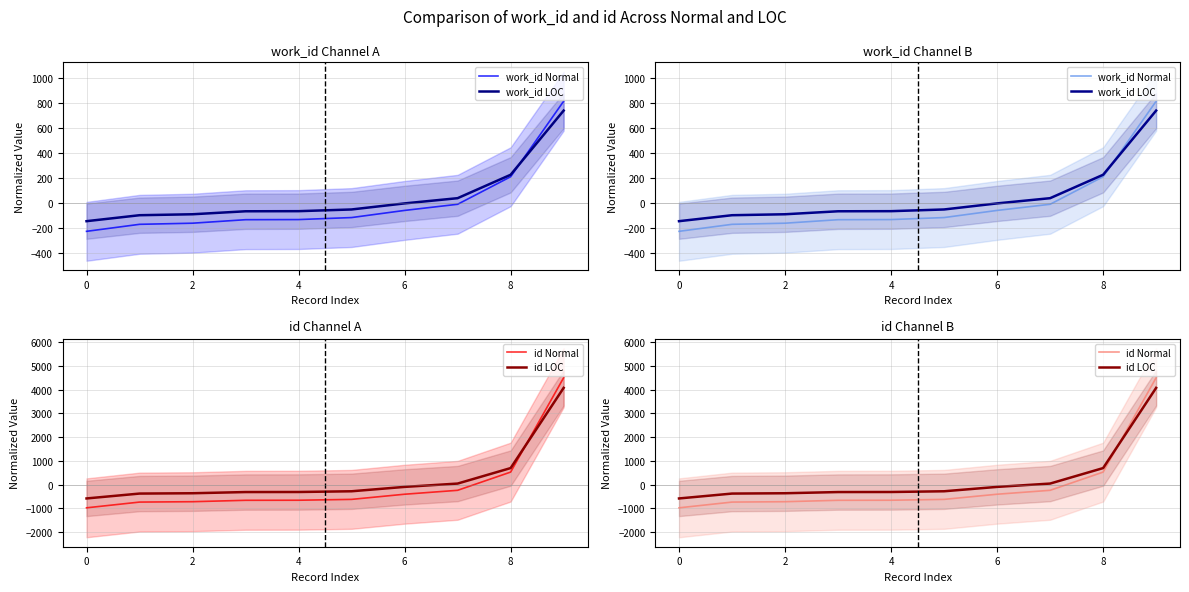

Which series has the widest spread of values?

id Normal